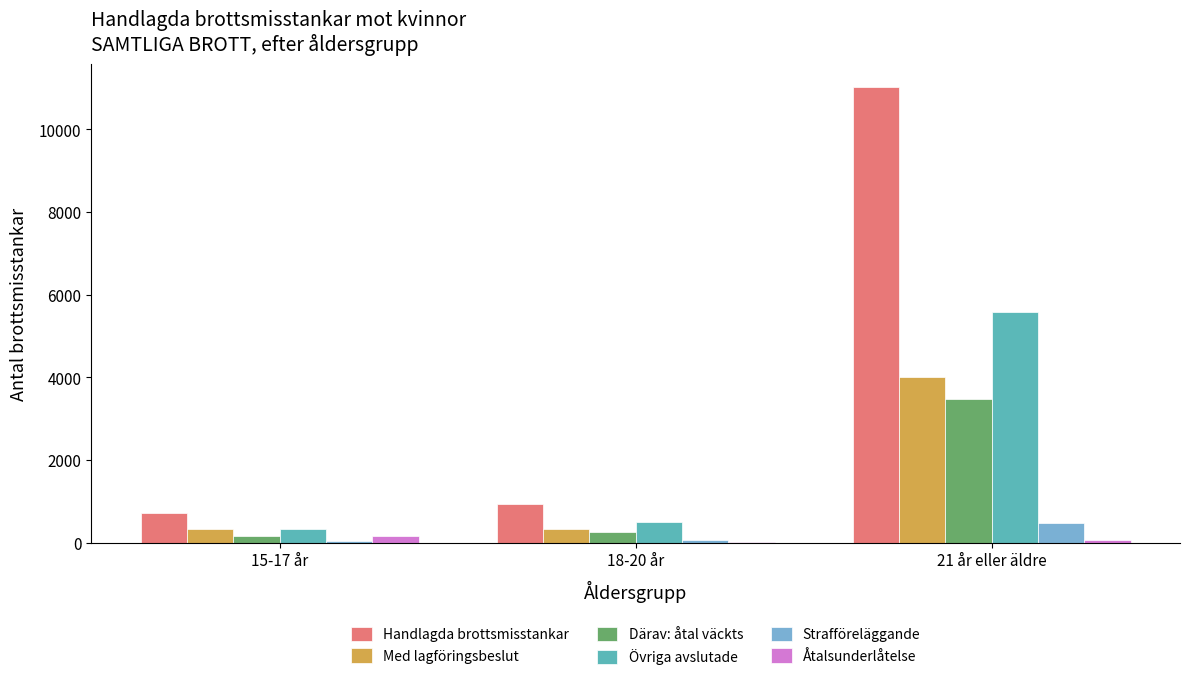

What is the sum of all Strafföreläggande values?

552